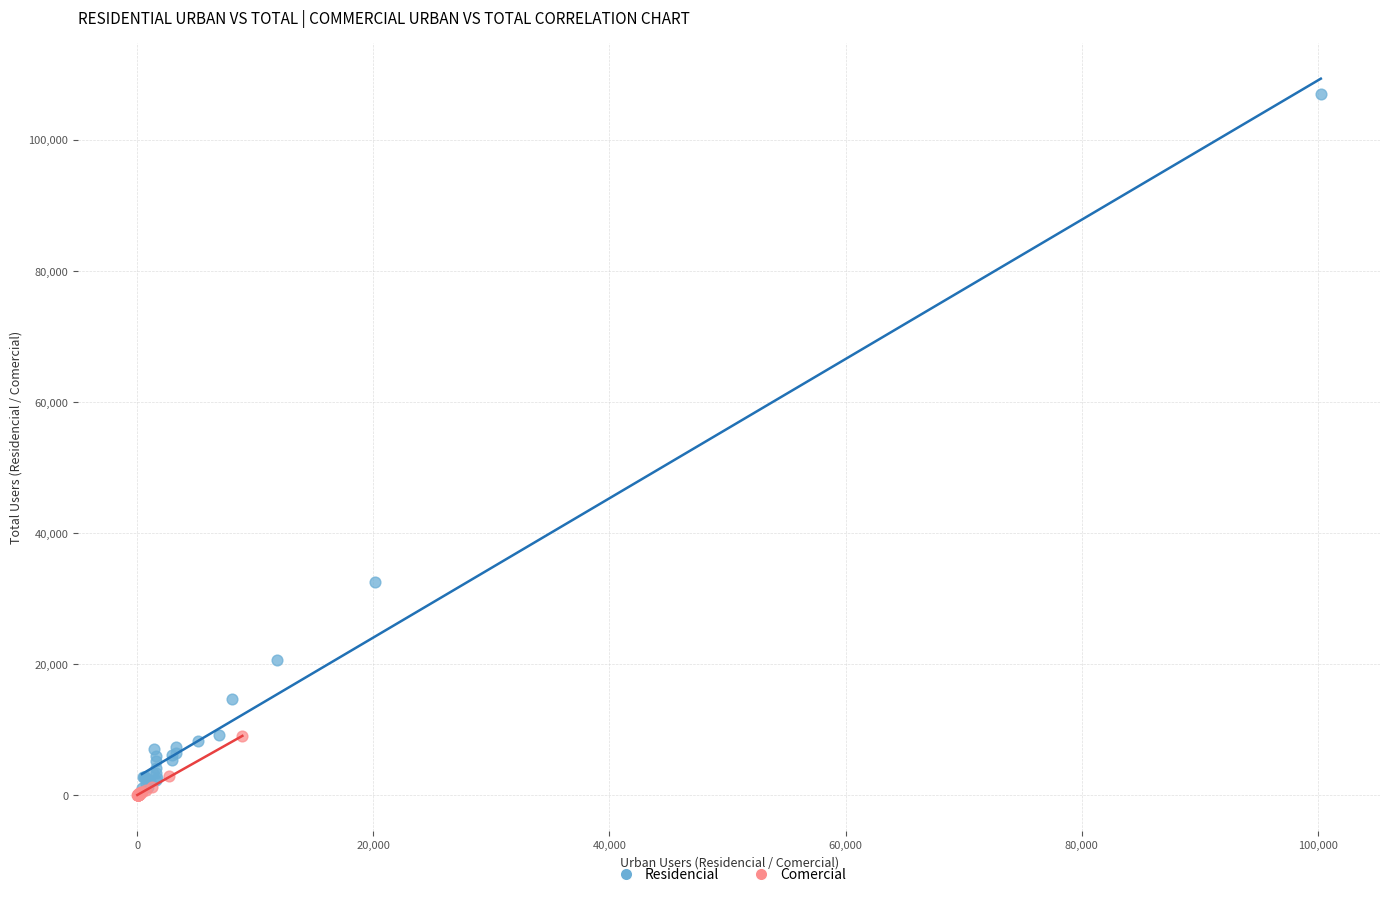

Which series contains the highest Y value?

Residencial